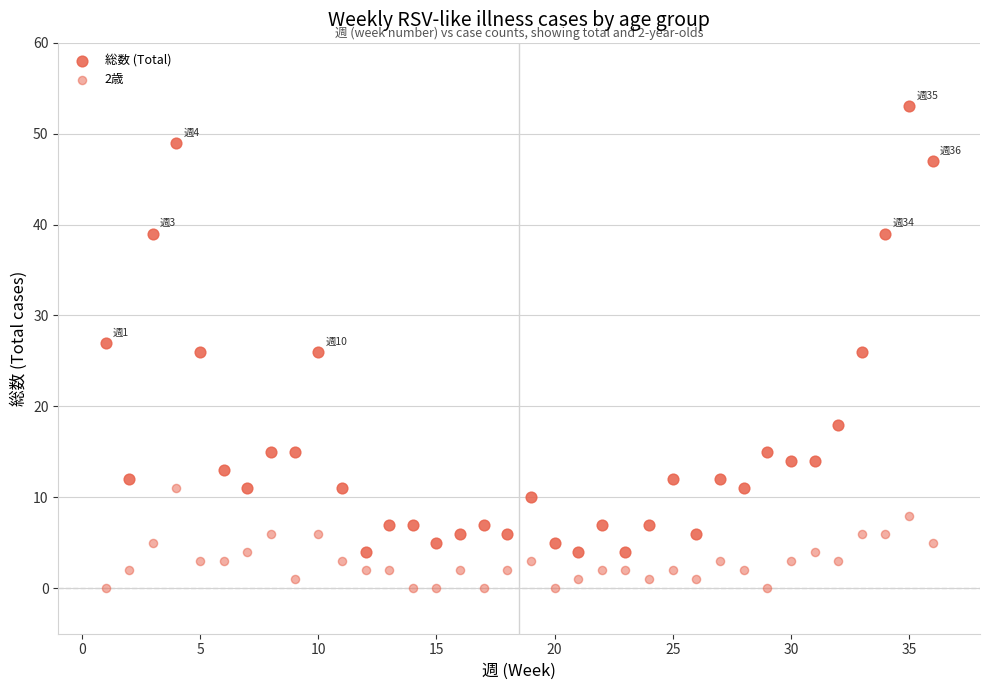

How many points are shown in the scatter plot?

72